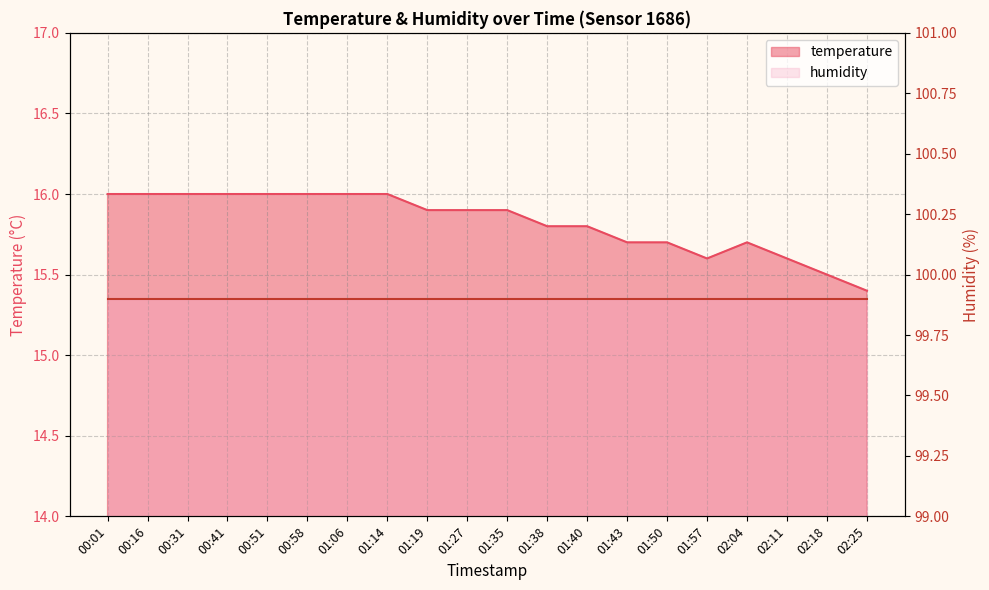

How many values are between 15 and 16?

20